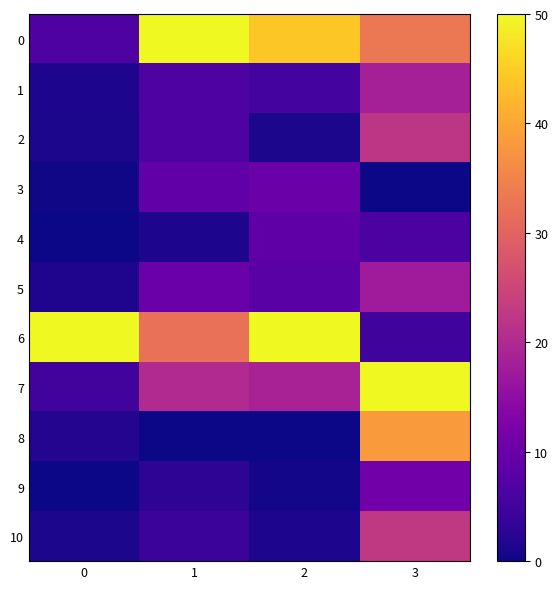

At which category is the sum across all series the highest?

3